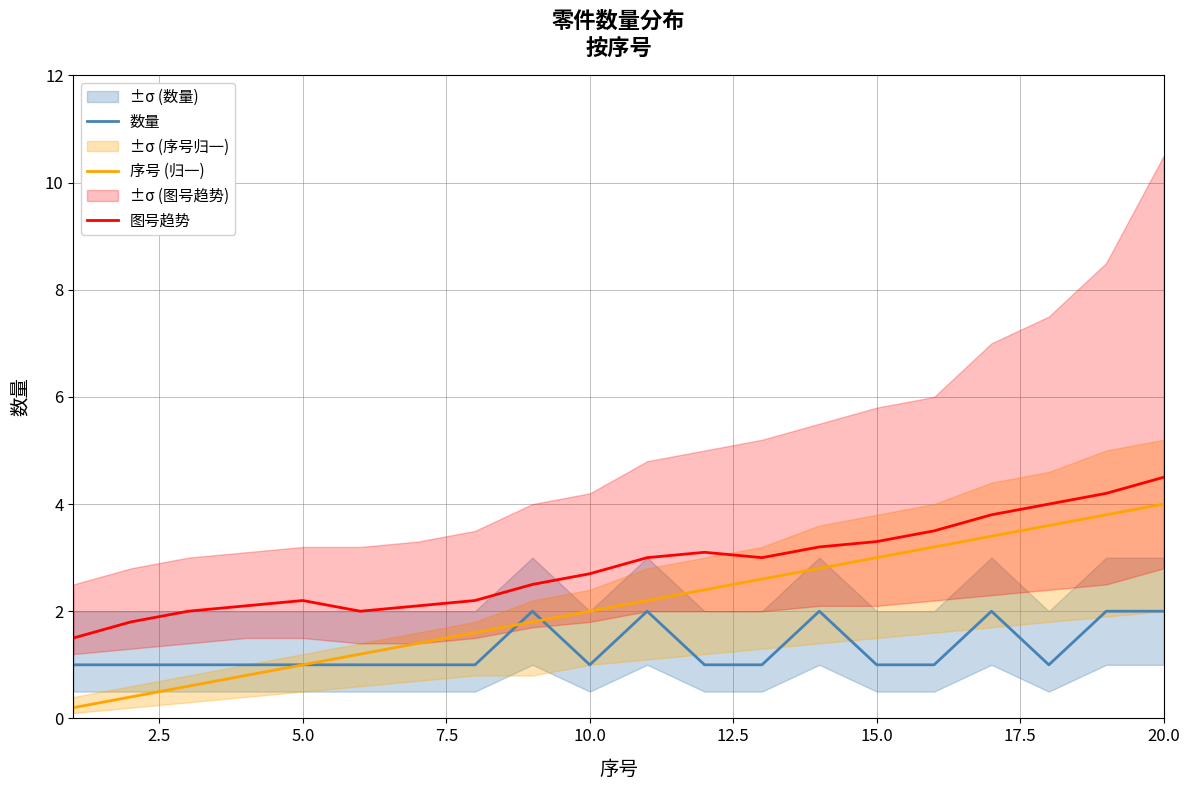

What is the highest value of the 数量 series?

2.0